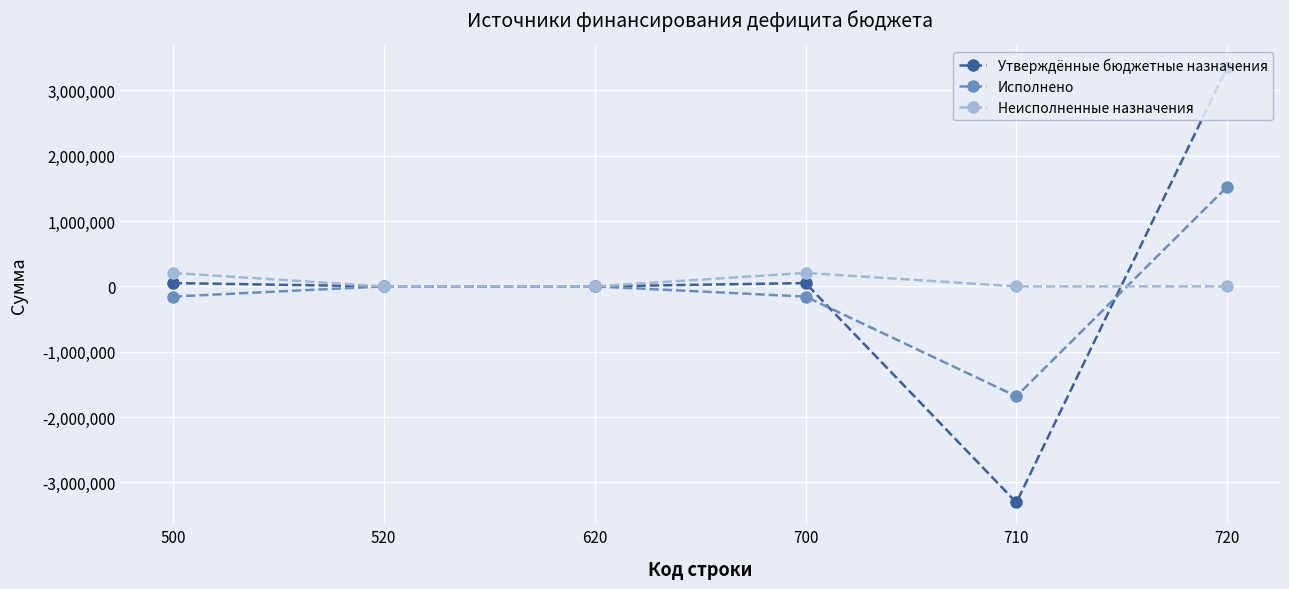

Is it true that Утверждённые бюджетные назначения equals 0.0 at 520?

True